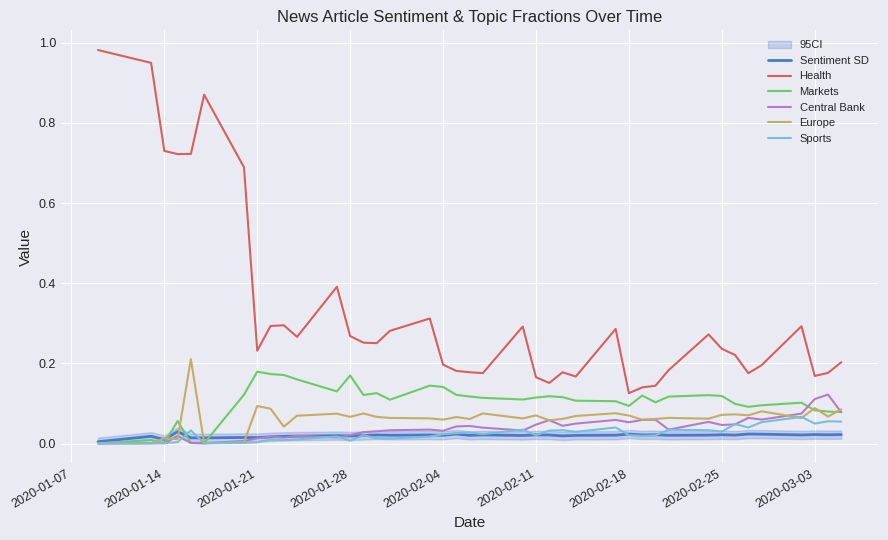

True or false: Central Bank and Health cross at least once.

False